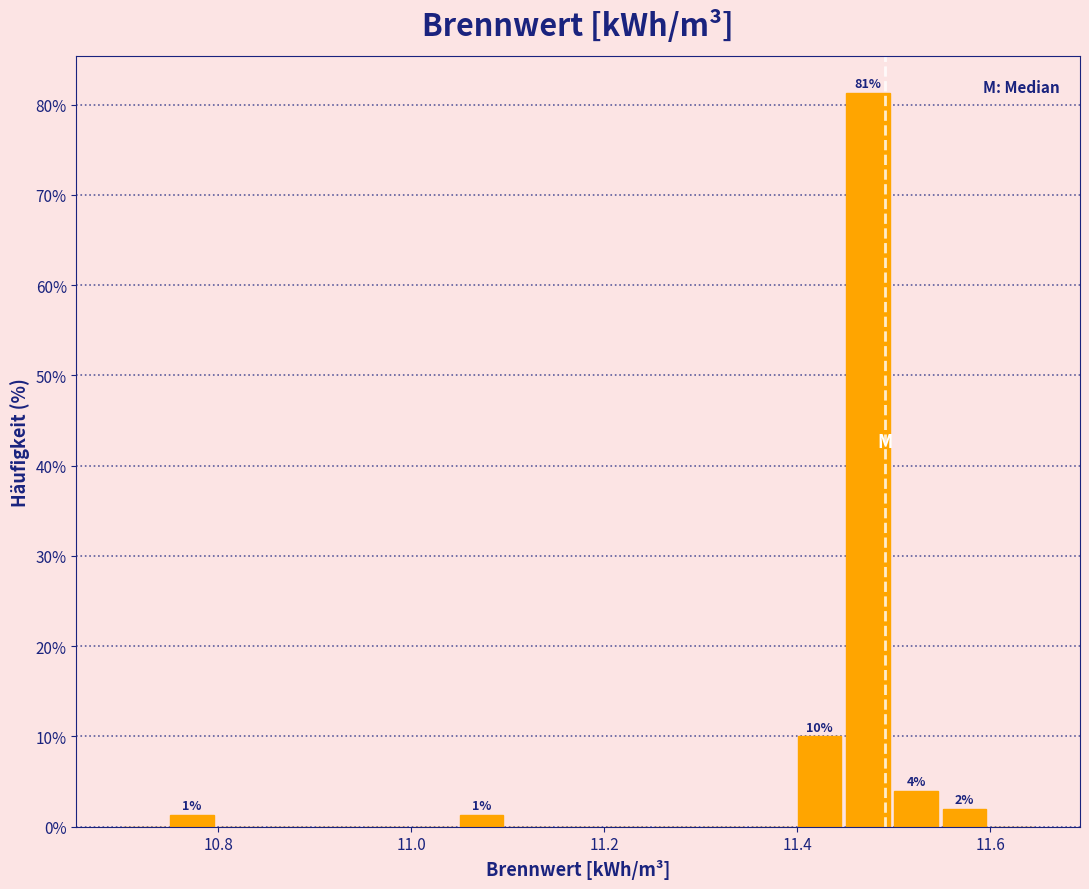

Read against the x-axis, roughly where is the centre of the tallest bar?

11.48